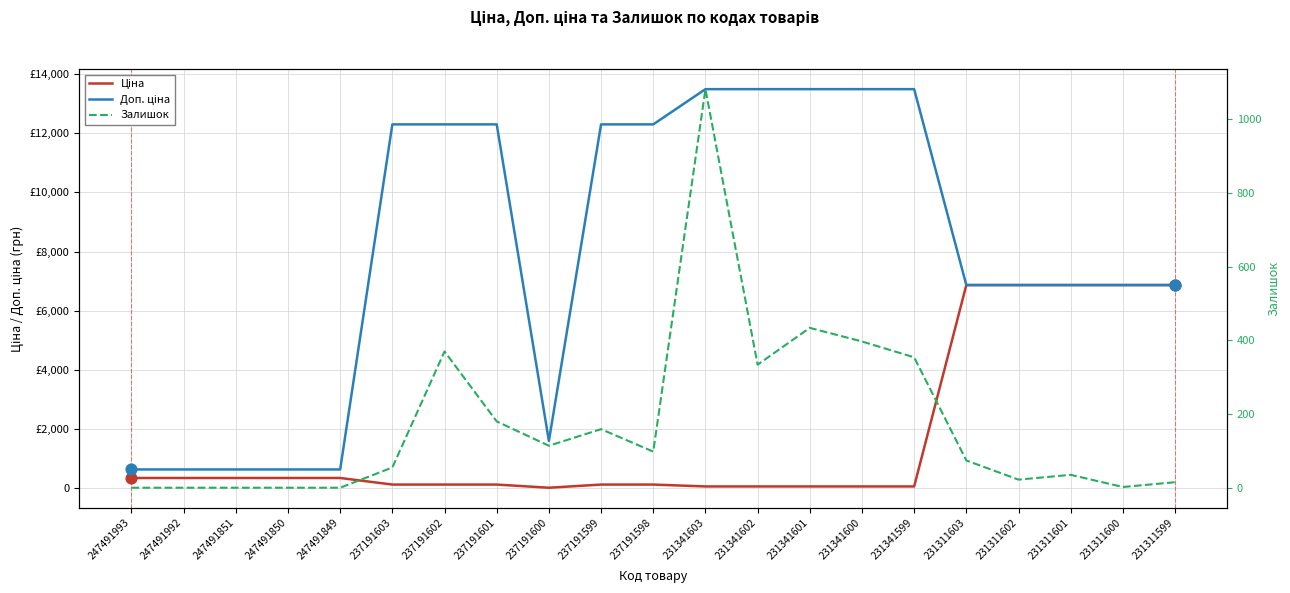

Which series has the largest total across all categories?

Доп. ціна